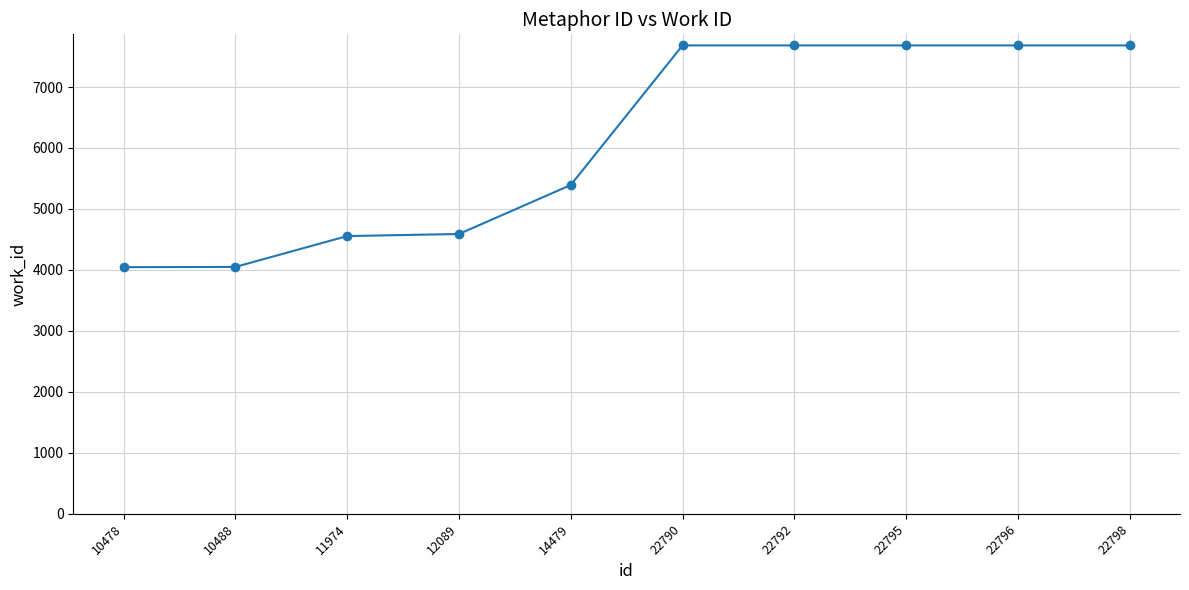

How many lines are shown in the chart?

1